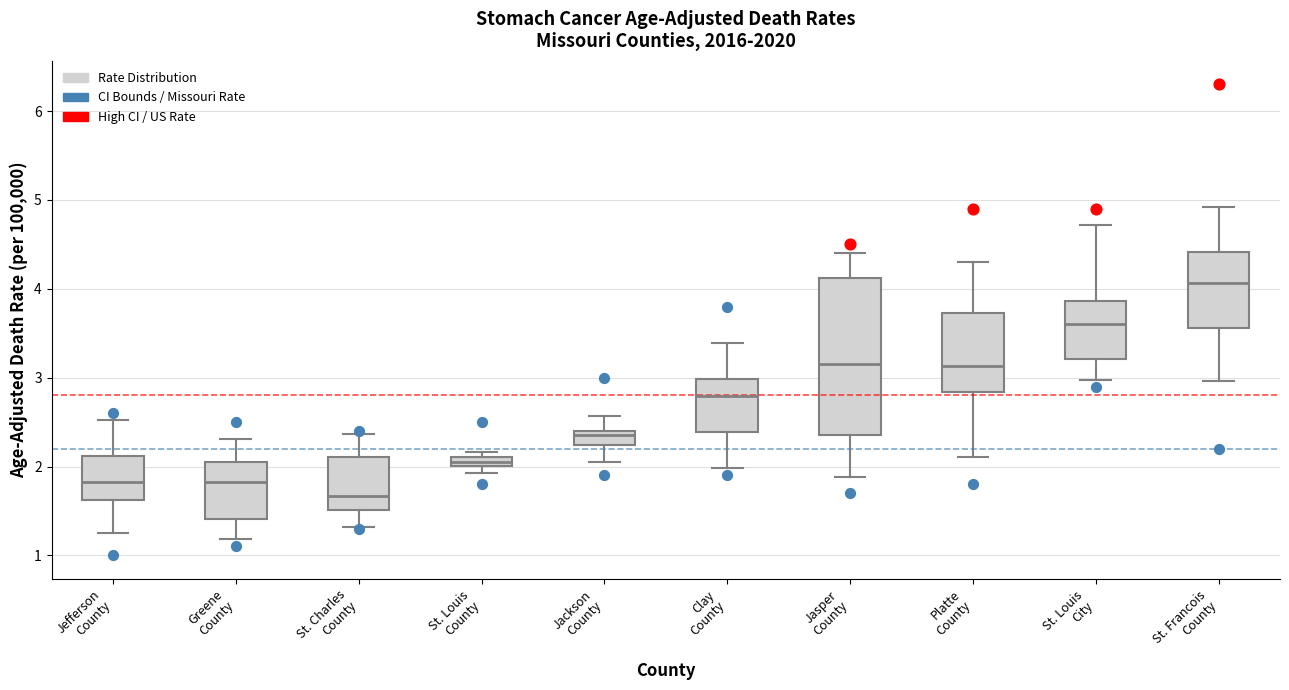

Which box is the tallest, from its lower edge to its upper edge?

Jasper County